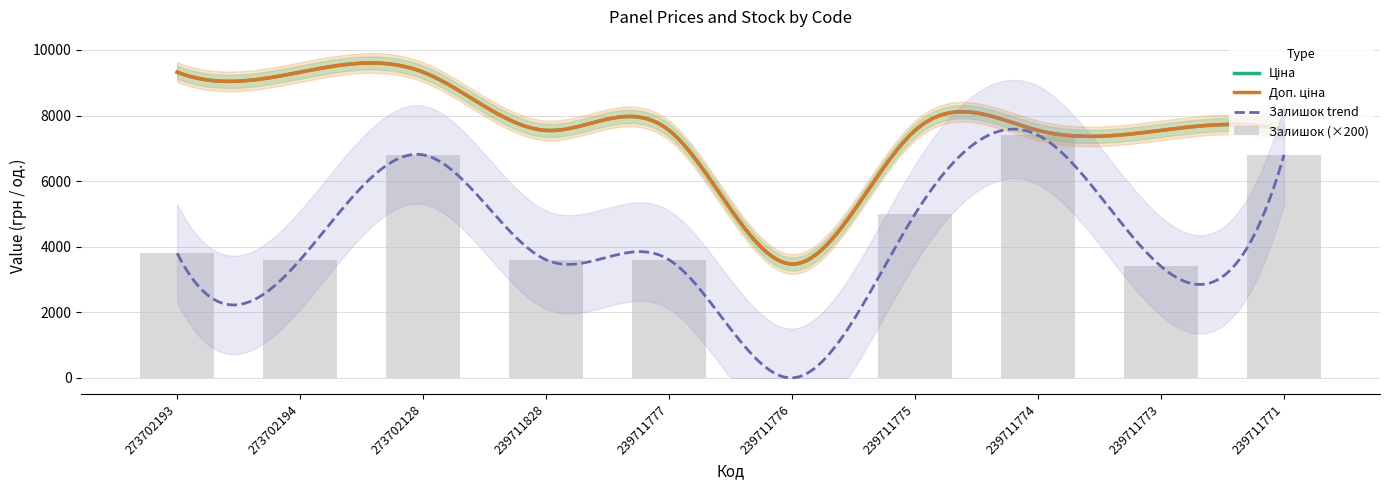

At how many categories does at least one series exceed 6773?

9